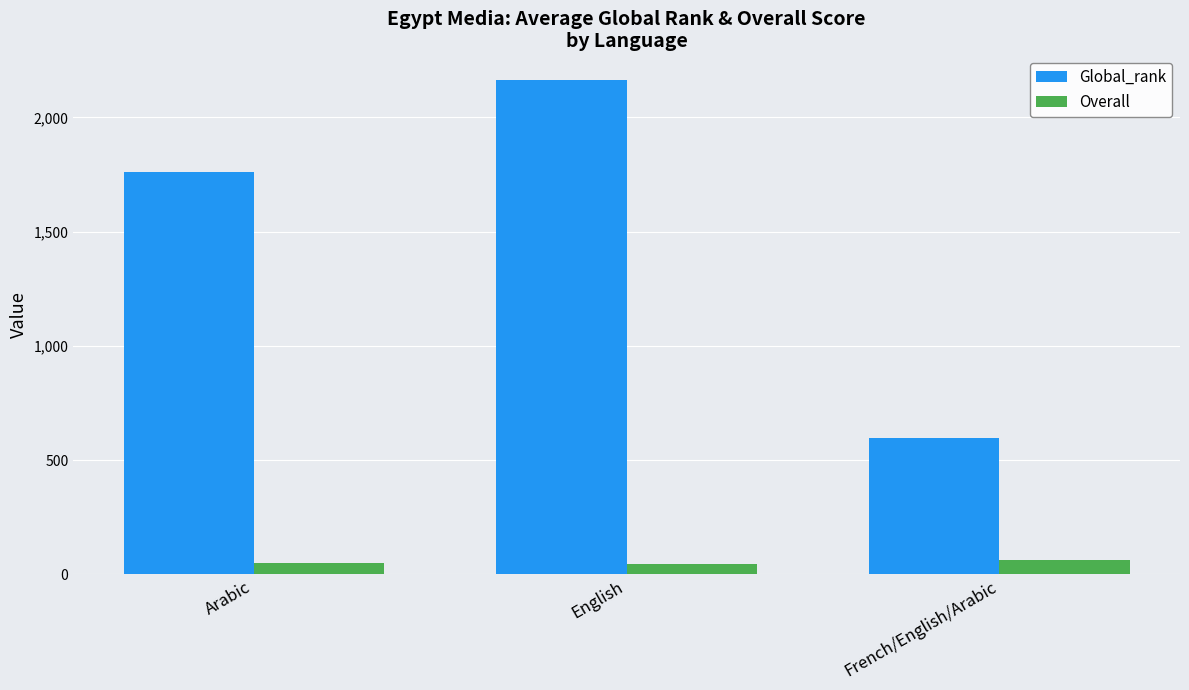

At French/English/Arabic, list the series in order from largest to smallest.

Global_rank, Overall